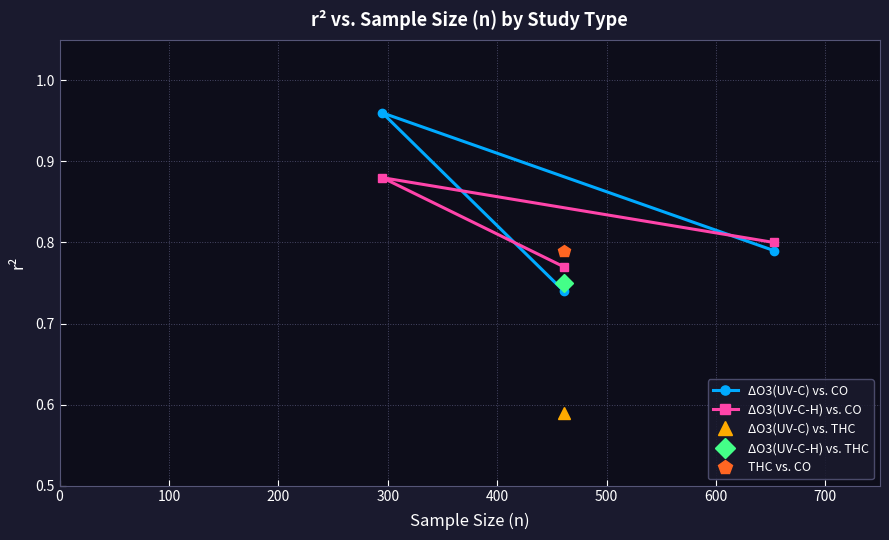

What is the lowest value of the ΔO3(UV-C-H) vs. CO series?

0.8